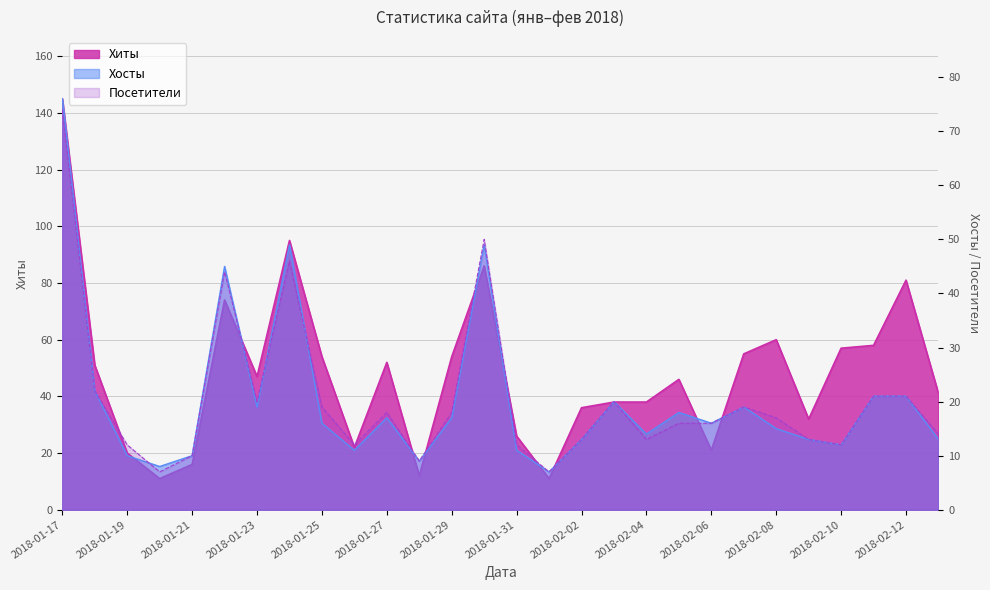

Where is the first local maximum for Хиты?

2018-01-22